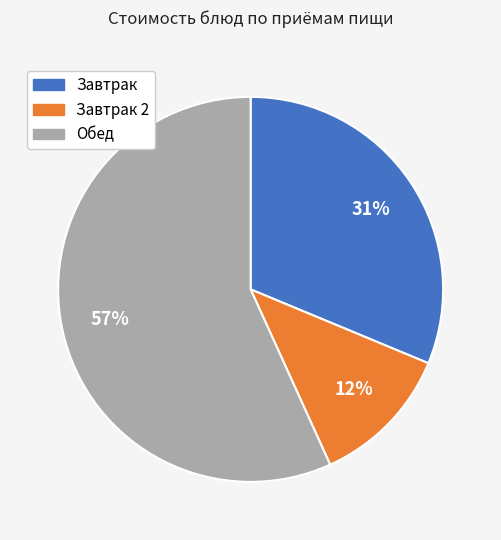

To the nearest percent, what is the average slice percentage?

33%